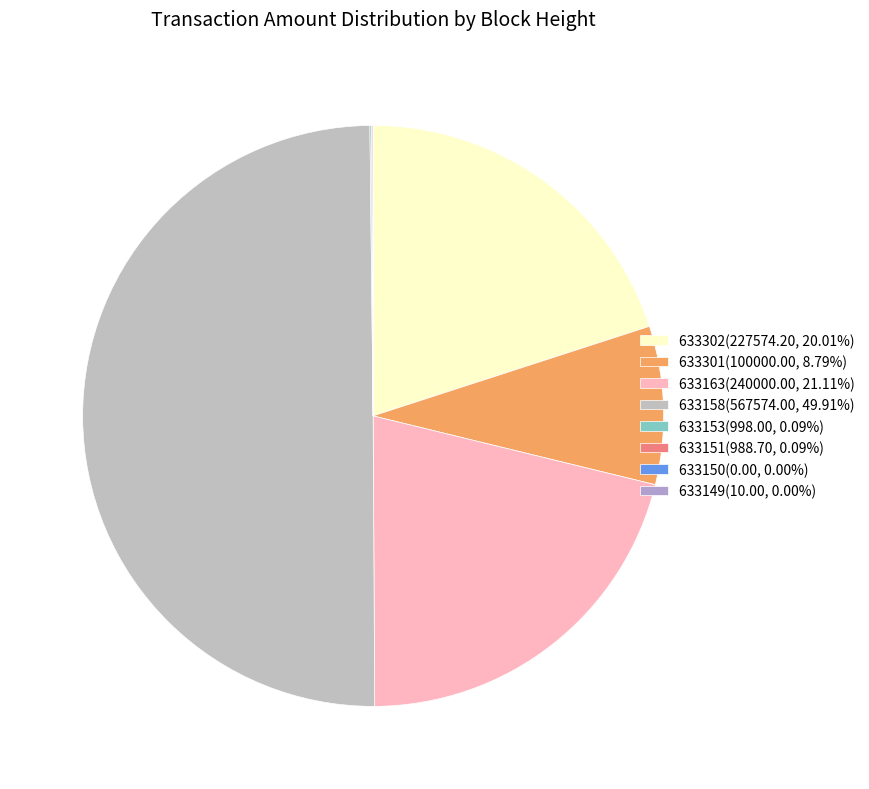

Is 633301 the majority of the pie?

No